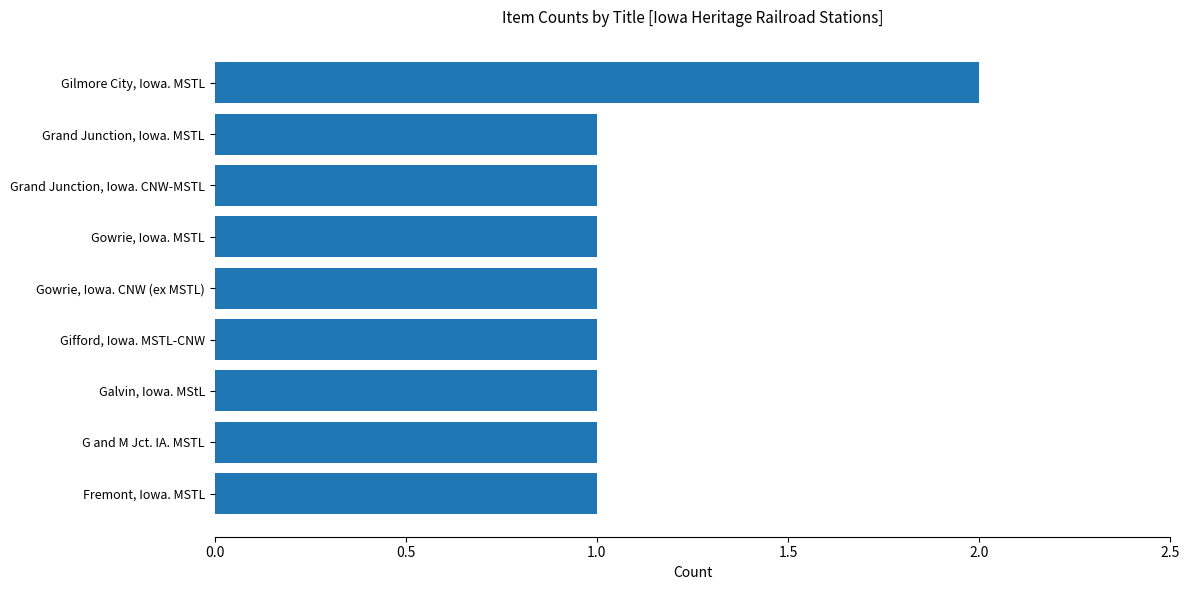

At which category does the chart reach its peak across all series?

Gilmore City, Iowa. MSTL